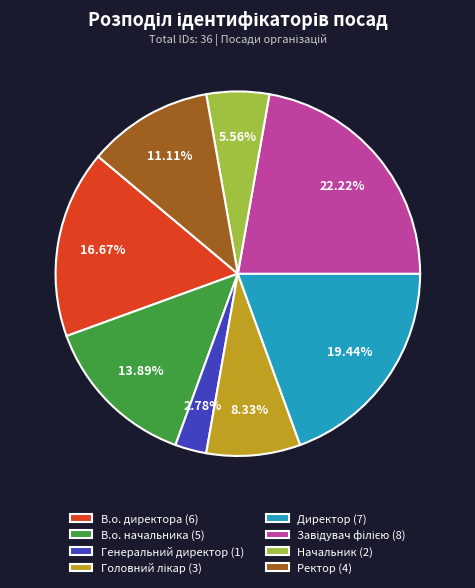

To the nearest percent, what is the combined percentage of Начальник and В.о. начальника?

19%